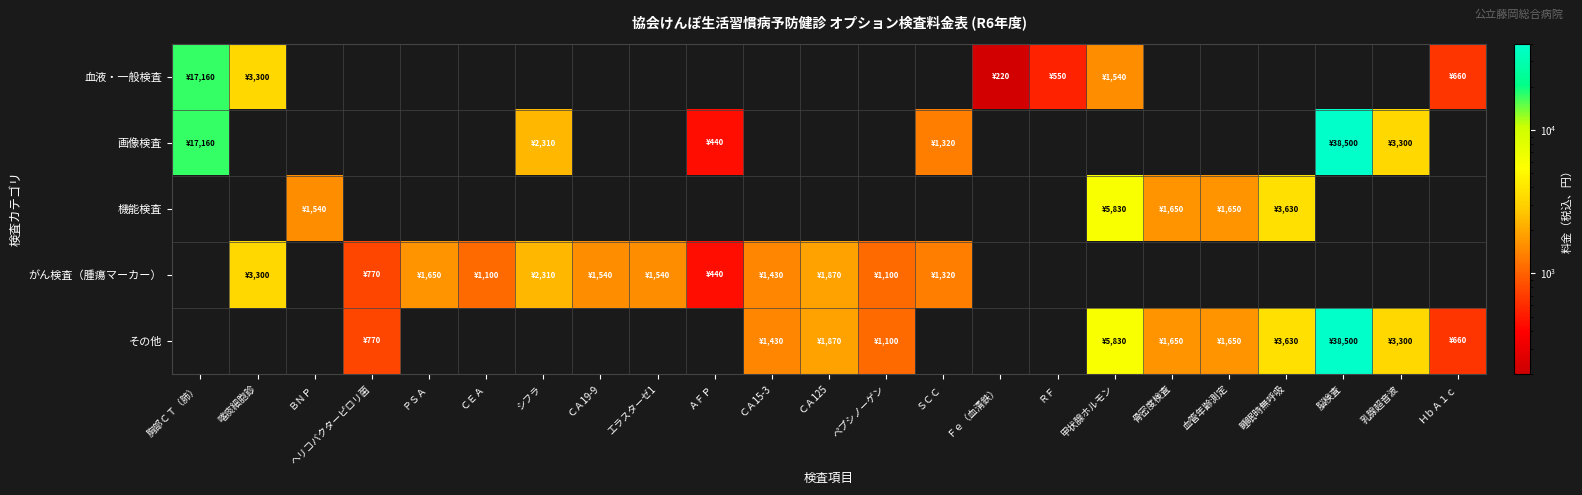

How many values in がん検査（腫瘍マーカー） are above zero?

12